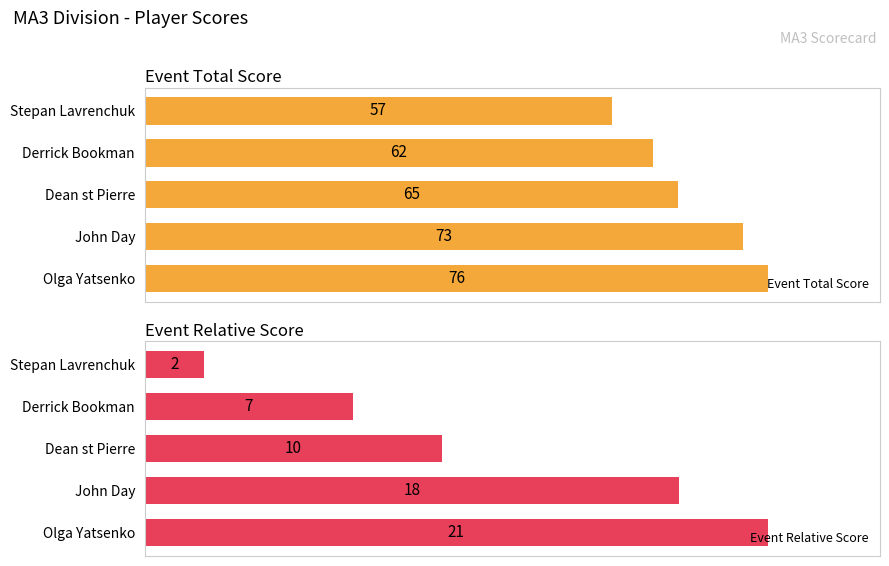

What is the lowest value of the Event Relative Score series?

2